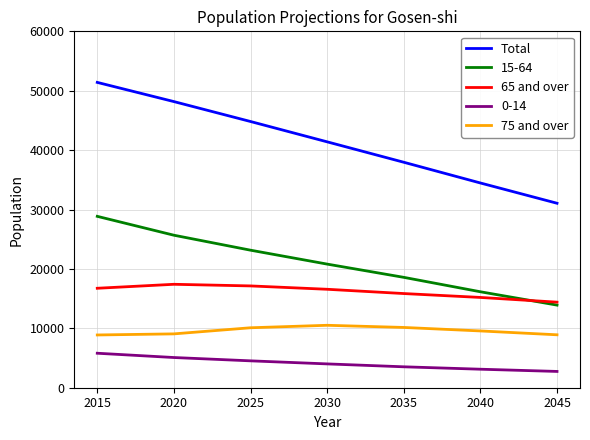

What is the difference between the 65 and over values at 2040 and 2025?

1940